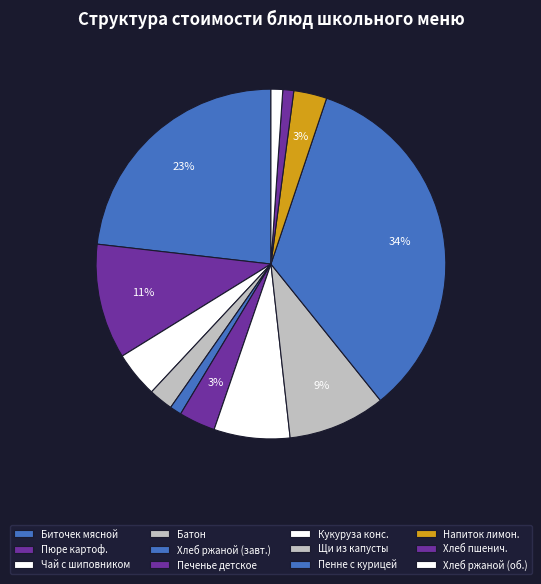

Which category has the biggest portion of the pie?

Пенне с курицей